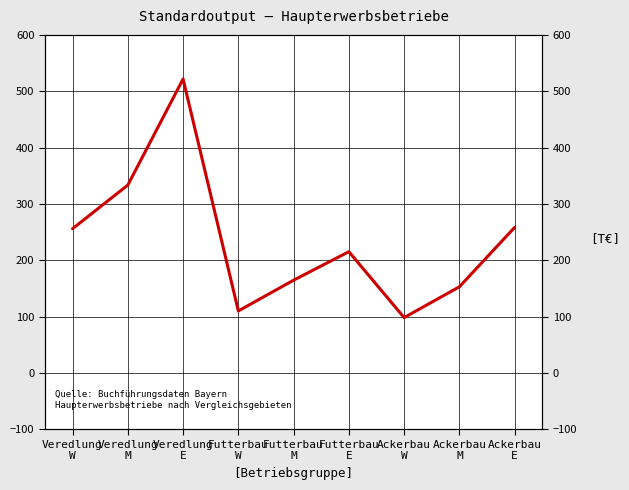

Which category has the lowest value across all series?

Ackerbau
W